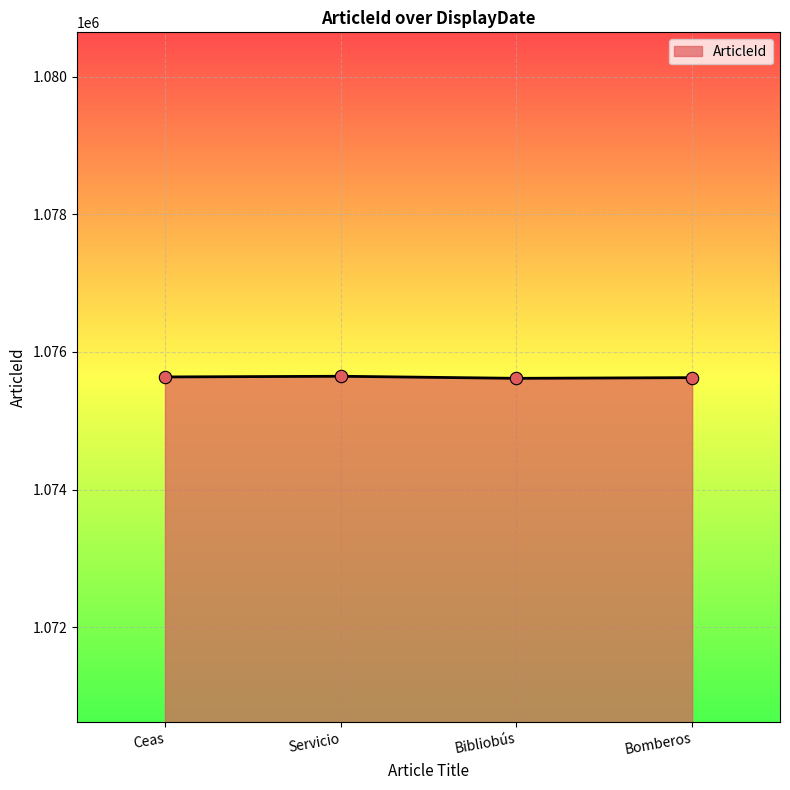

Approximately how many times larger is the value at Servicio compared to Ceas?

1.0